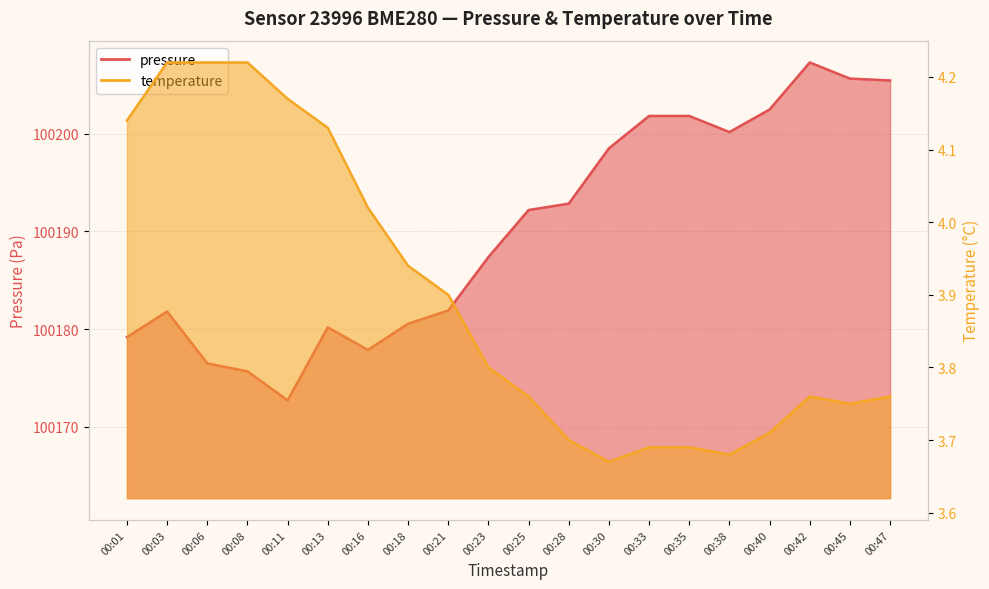

Count the number of data series in this chart.

2